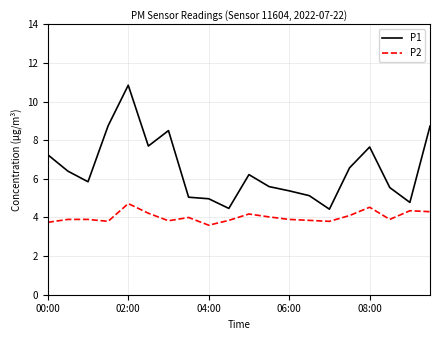

True or false: P1 and P2 cross at least once.

False